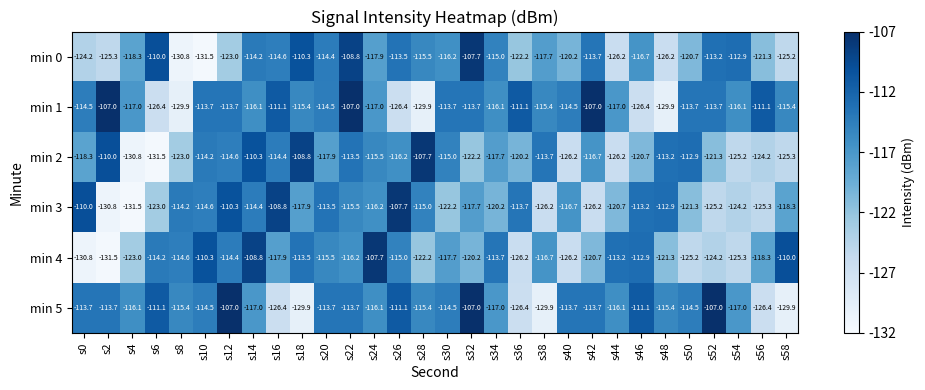

What is the sum of the min 2 values at s52 and s20?

-239.2